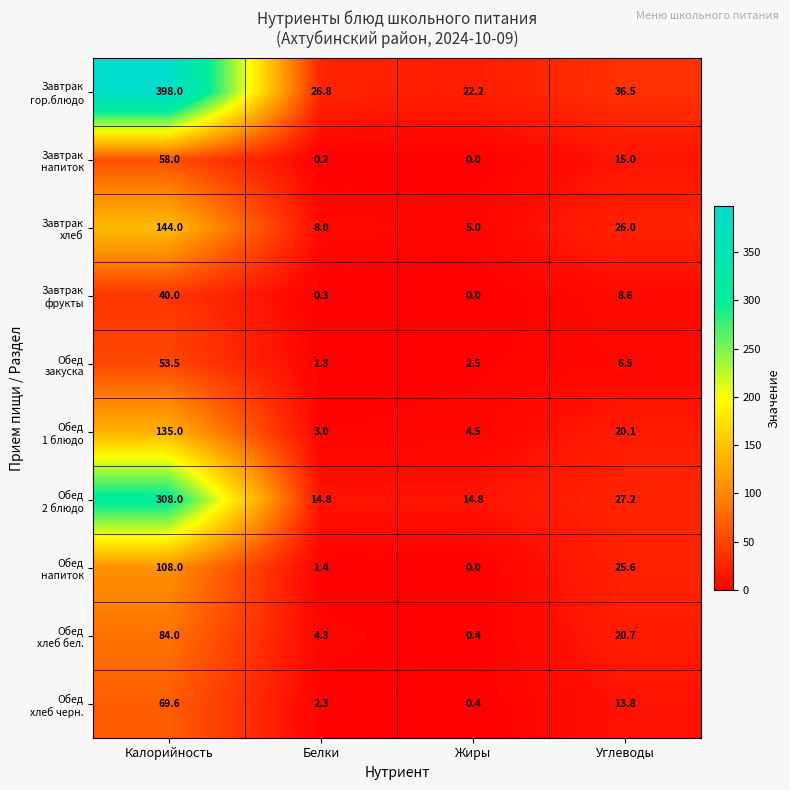

Which label corresponds to the smallest value in the chart?

Жиры